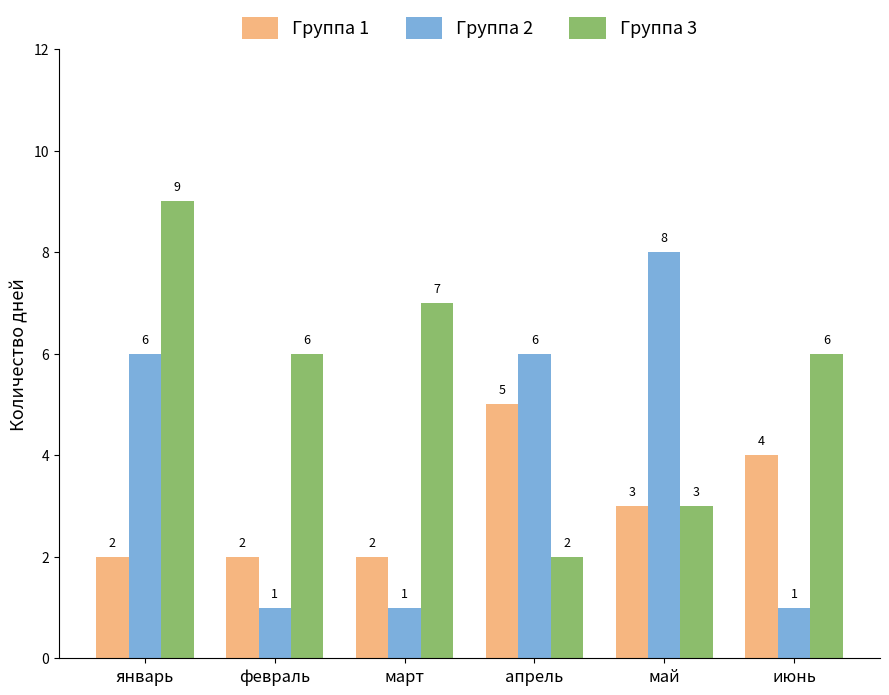

What is the value of the Группа 1 bar at the 2nd from the left?

2